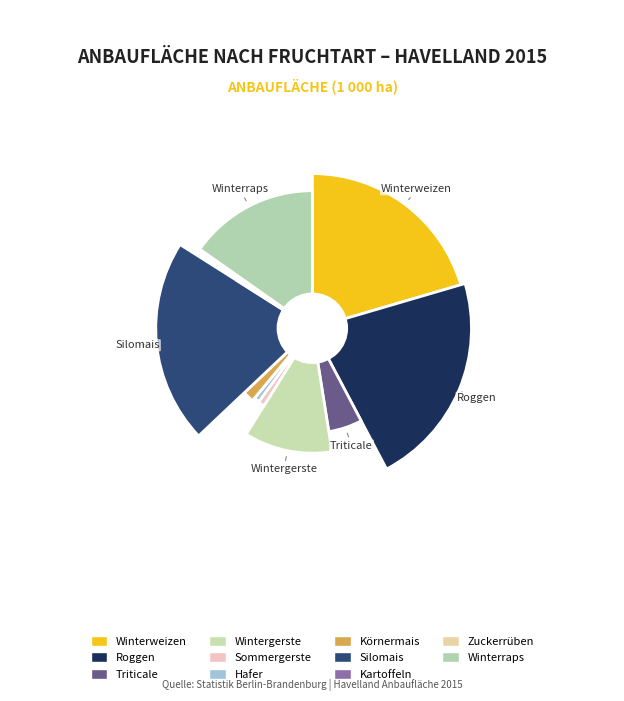

Which has a higher value, Winterweizen or Triticale?

Winterweizen